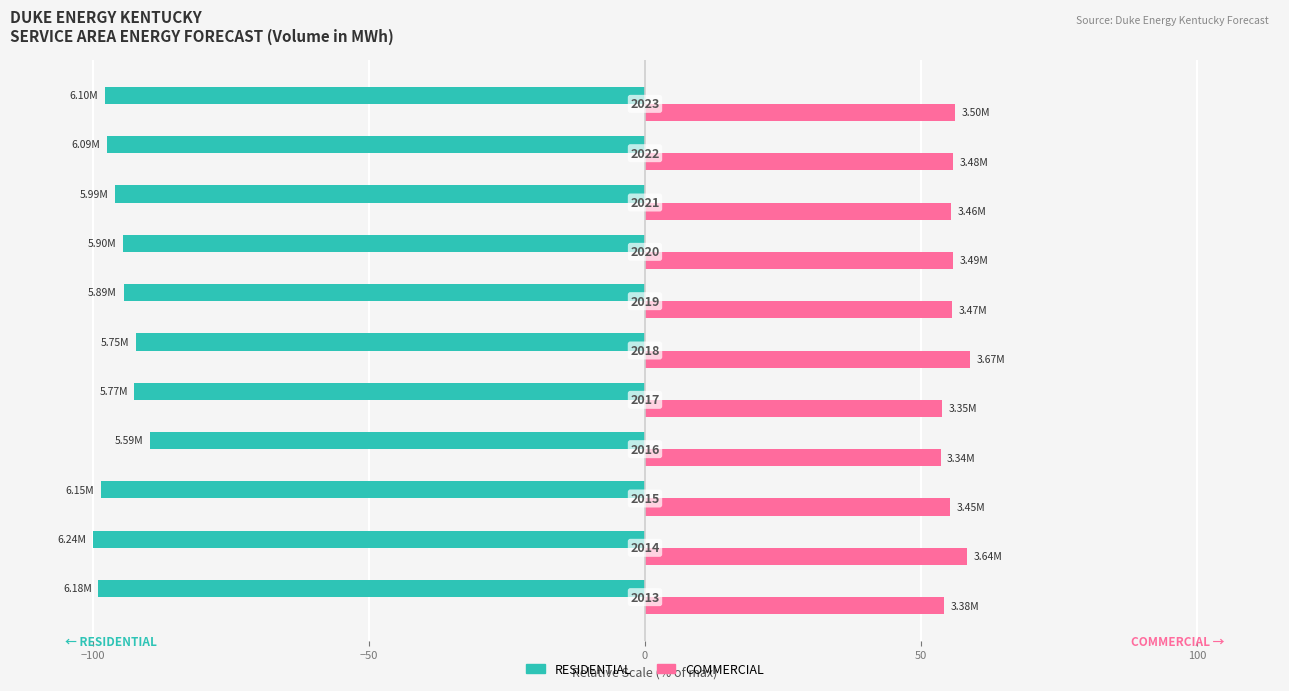

What are all the series names shown in the legend?

RESIDENTIAL, COMMERCIAL